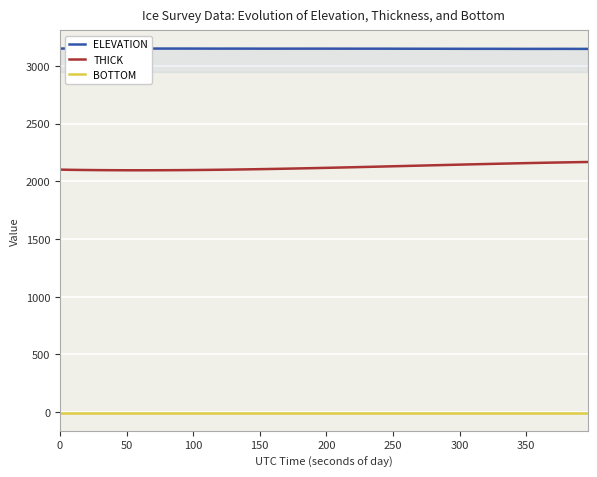

Reading left to right, transcribe all the data shown in this chart.

ELEVATION: 3150.2	3150.2	3150.2	3150.2	3150.2	3150.2	3150.1	3150.0	3150.0	3150.0	3149.8	3149.6	3149.5	3149.6	3149.5	3149.2	3149.2	3149.3	3149.3	3149.3	3149.3	3149.1	3149.0	3149.0	3148.9	3148.7	3148.5	3148.4	3148.3	3148.1	3147.9	3147.9	3147.8	3147.7	3147.5	3147.3	3147.4	3147.6	3147.3	3147.2
THICK: 2101.6	2099.8	2098.3	2097.2	2096.4	2095.9	2095.7	2095.8	2096.2	2096.9	2097.8	2098.9	2100.3	2101.8	2103.6	2105.5	2107.6	2109.8	2112.1	2114.6	2117.2	2119.9	2122.6	2125.4	2128.3	2131.2	2134.1	2137.0	2139.9	2142.8	2145.7	2148.5	2151.2	2153.9	2156.5	2158.9	2161.3	2163.5	2165.6	2167.5
BOTTOM: -2.5	-2.5	-2.5	-2.5	-2.5	-2.5	-2.5	-2.5	-2.5	-2.5	-2.5	-2.5	-2.5	-2.5	-2.5	-2.5	-2.5	-2.5	-2.5	-2.5	-2.5	-2.5	-2.5	-2.5	-2.5	-2.5	-2.5	-2.5	-2.5	-2.5	-2.5	-2.5	-2.5	-2.5	-2.5	-2.5	-2.5	-2.5	-2.5	-2.5